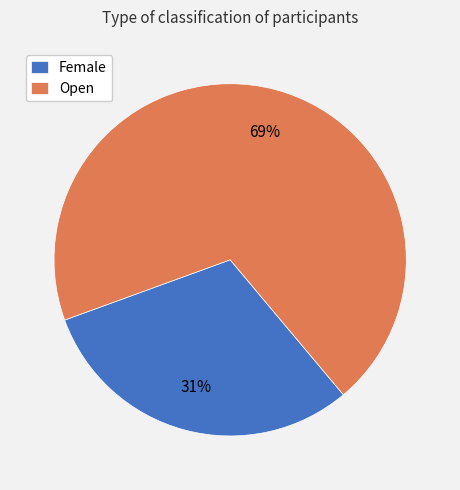

To the nearest percent, what is the average slice percentage?

50%